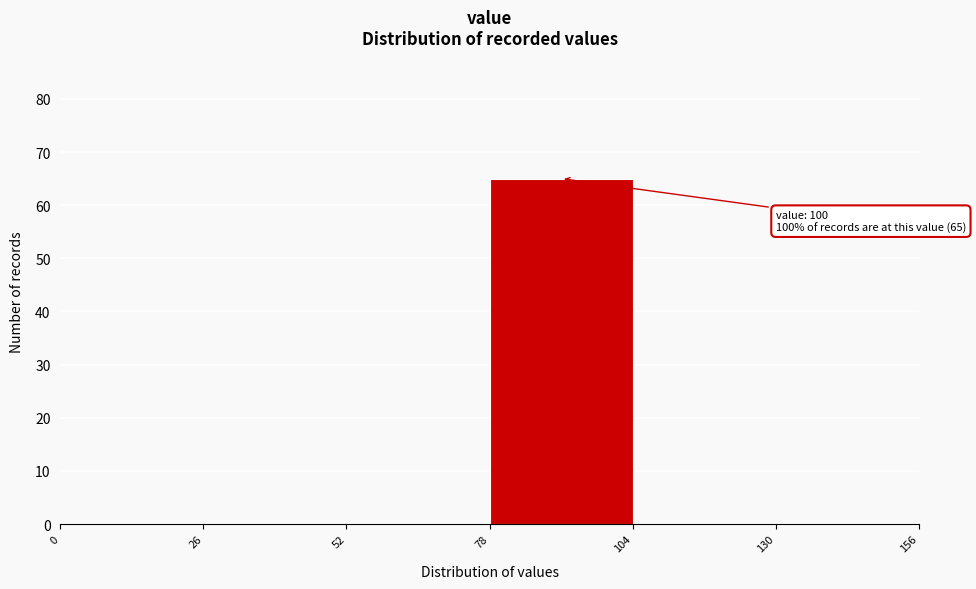

Over which range of the x-axis is the bar tallest?

78 to 104